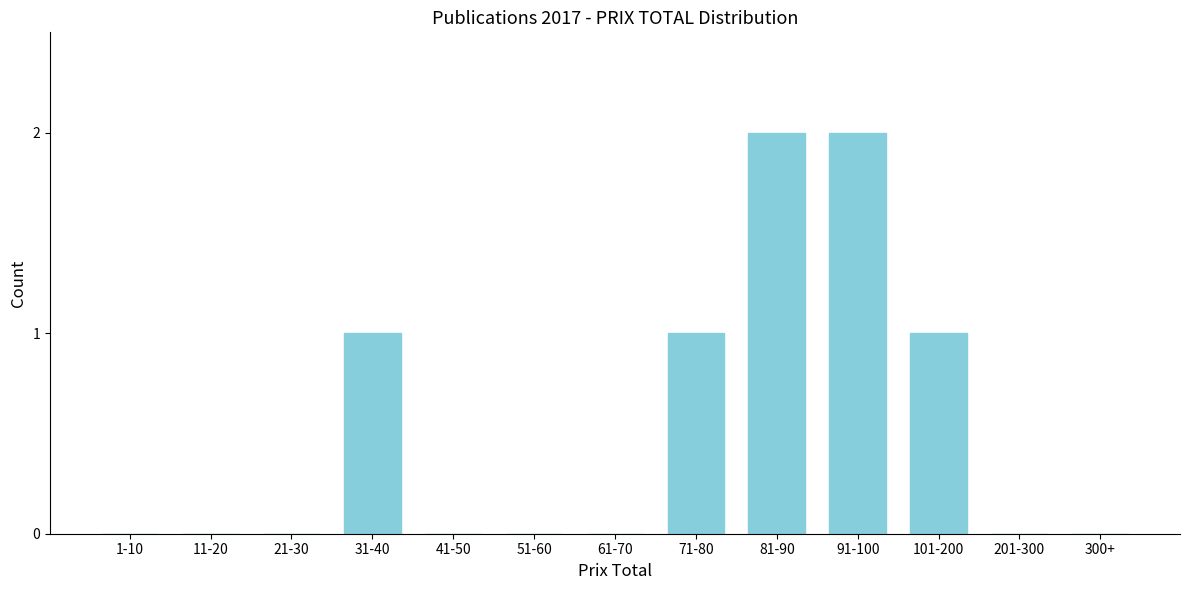

Reading left to right, list all the values displayed in this chart.

1-10=0	11-20=0	21-30=0	31-40=1	41-50=0	51-60=0	61-70=0	71-80=1	81-90=2	91-100=2	101-200=1	201-300=0	300+=0